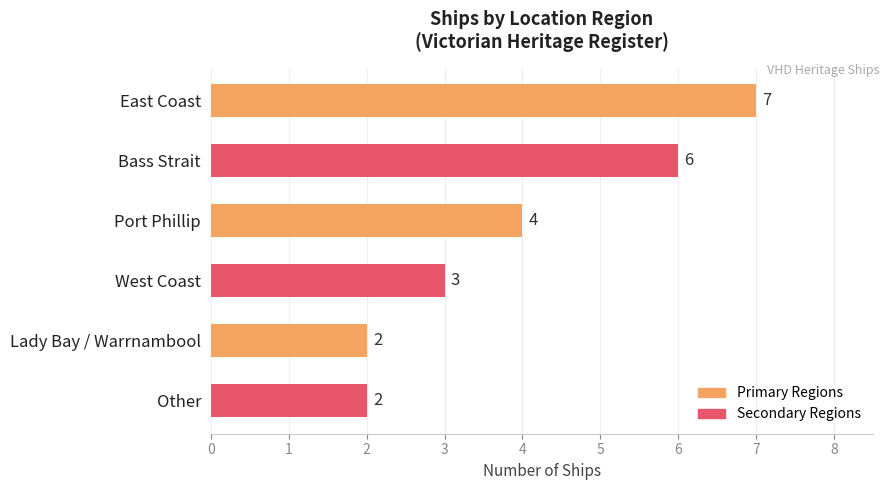

Count the values in the range 2 to 6.

5